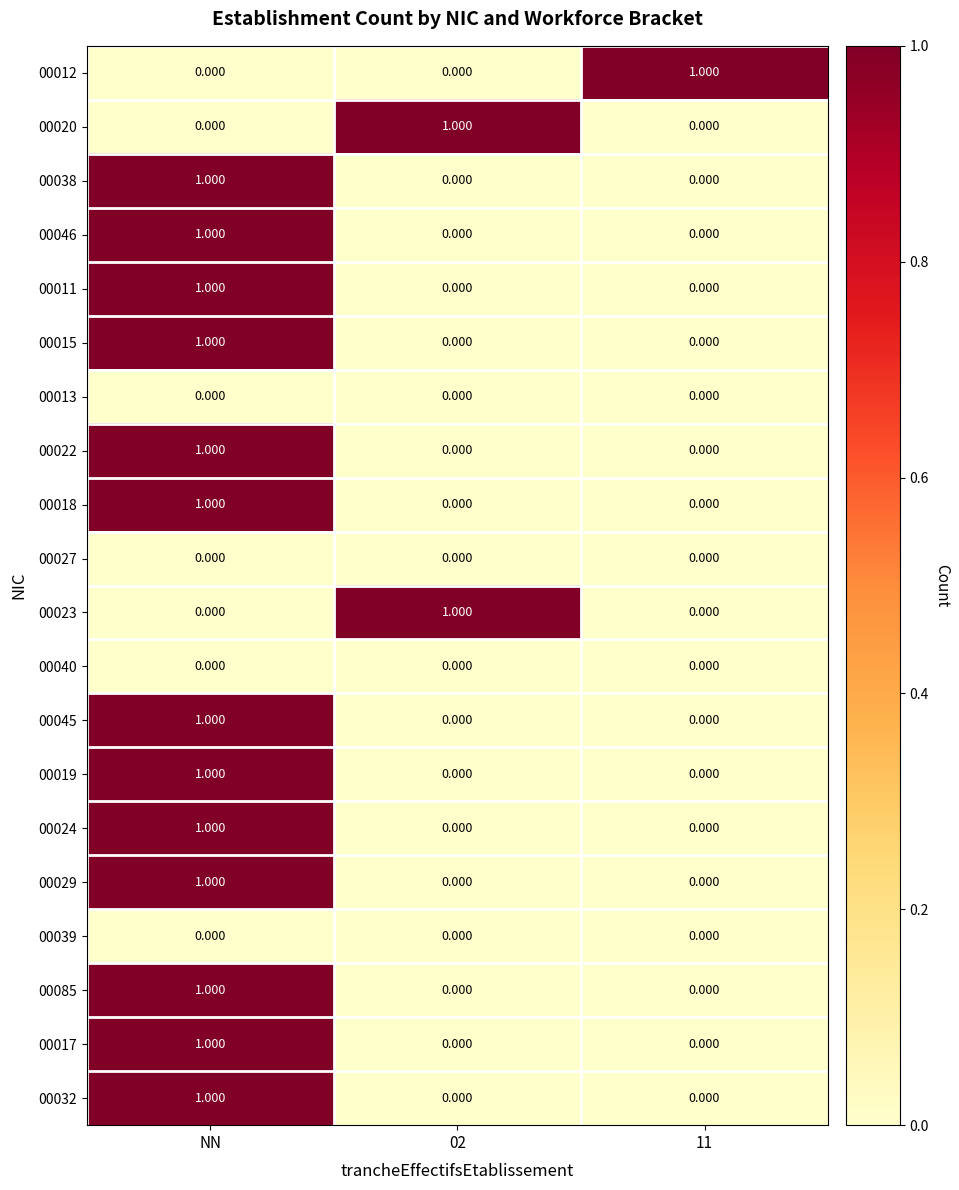

At which category is the sum across all series the highest?

NN